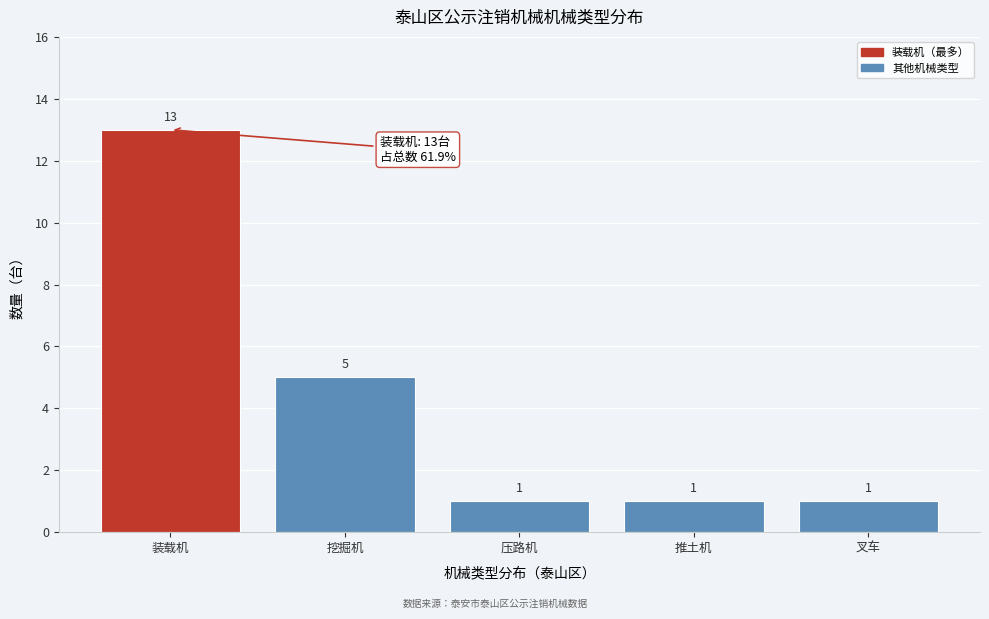

Reading right to left, transcribe all the data shown in this chart.

1	1	1	5	13